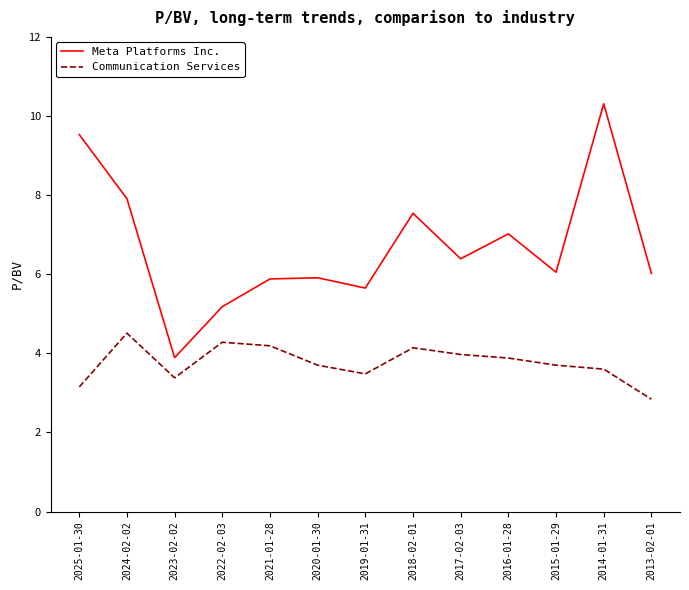

Rank the series by their maximum value, from highest to lowest.

Meta Platforms Inc., Communication Services